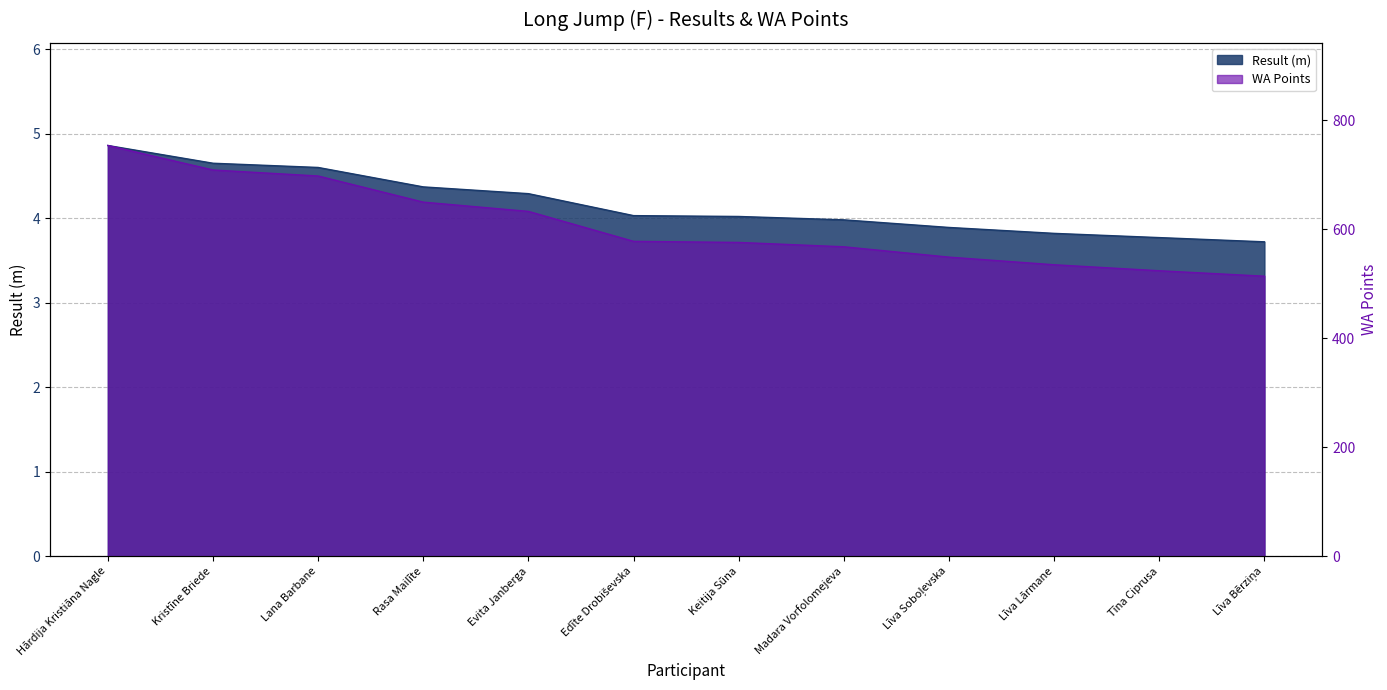

Which series has the largest total across all categories?

WA